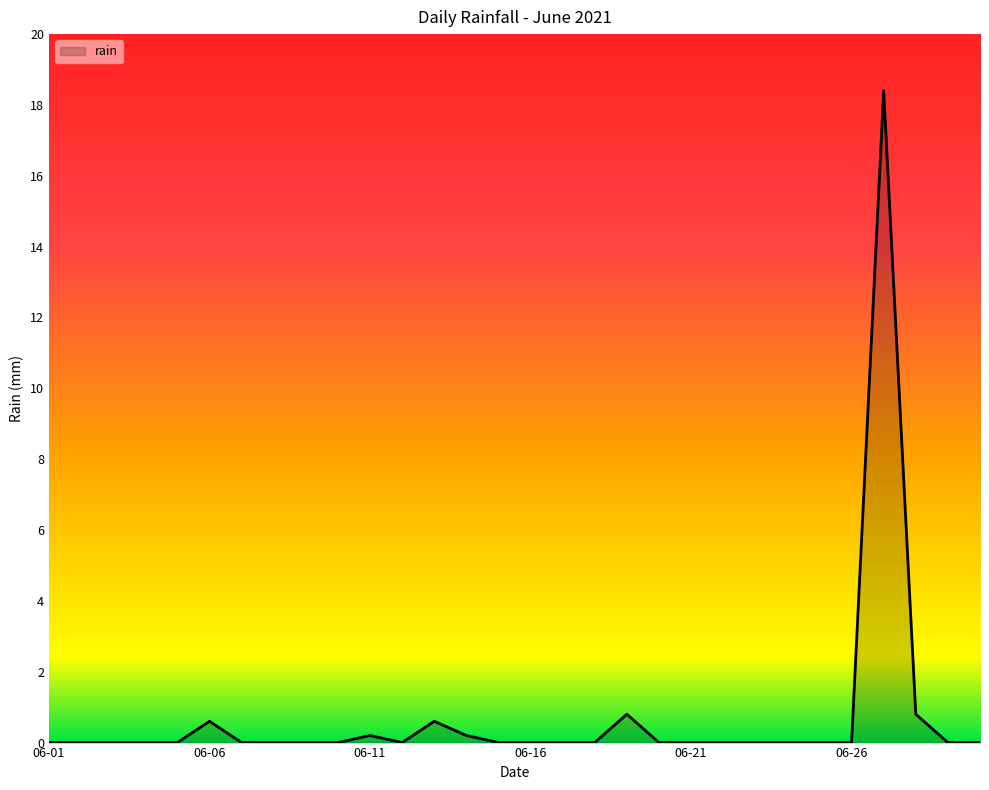

What is the maximum value shown in the chart?

18.4